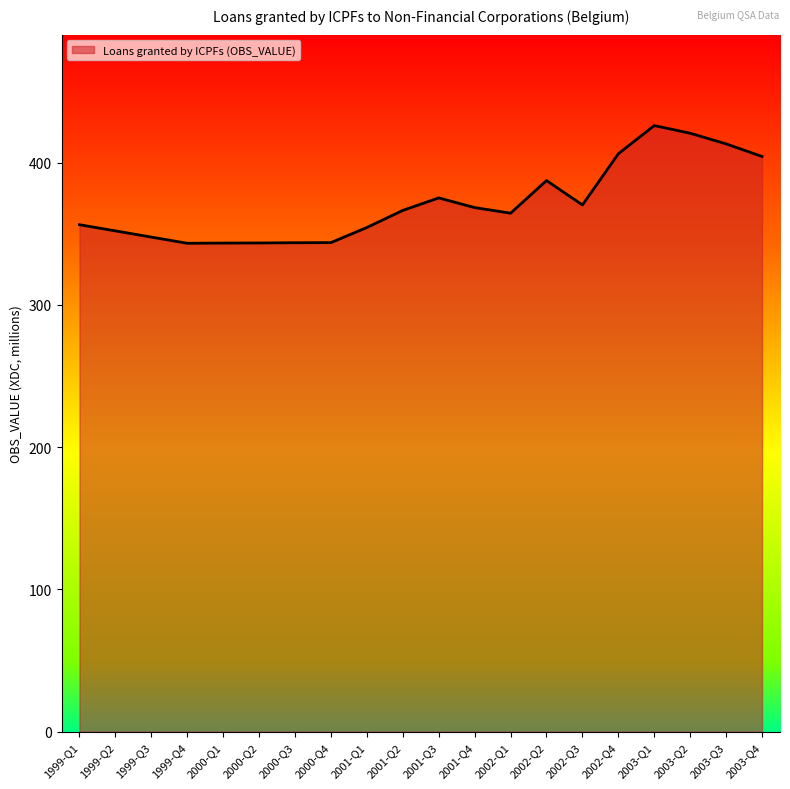

Which has a higher value, 1999-Q2 or 2002-Q3?

2002-Q3